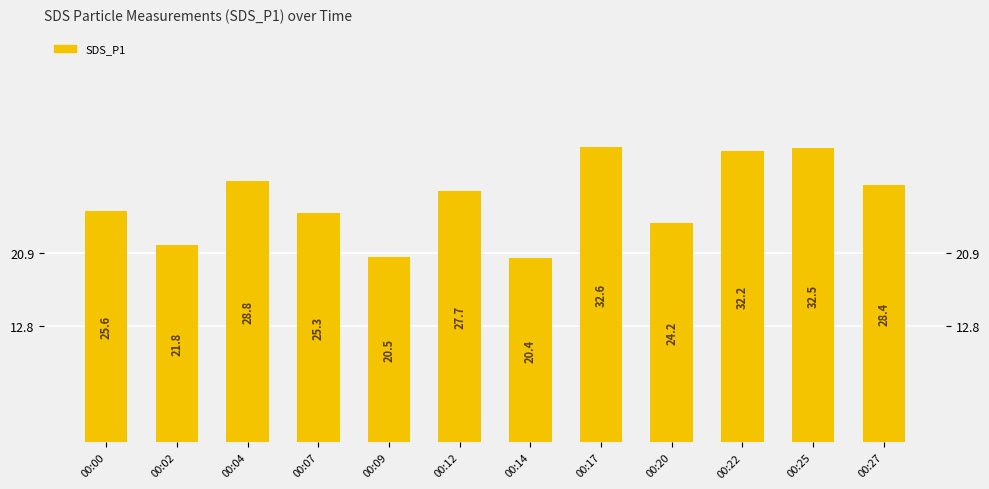

Which category has the lowest value across all series?

00:14